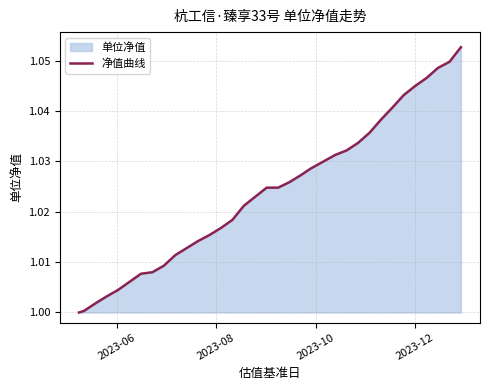

How many data points are above 1?

33